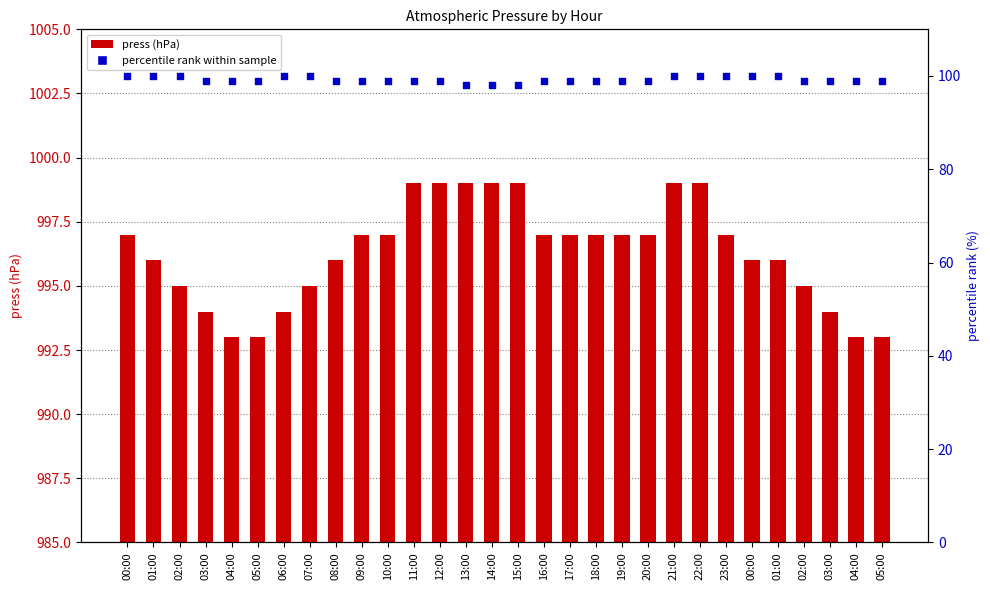

Is the value of press at 23:00 greater than the value of percentile rank at 01:00?

Yes